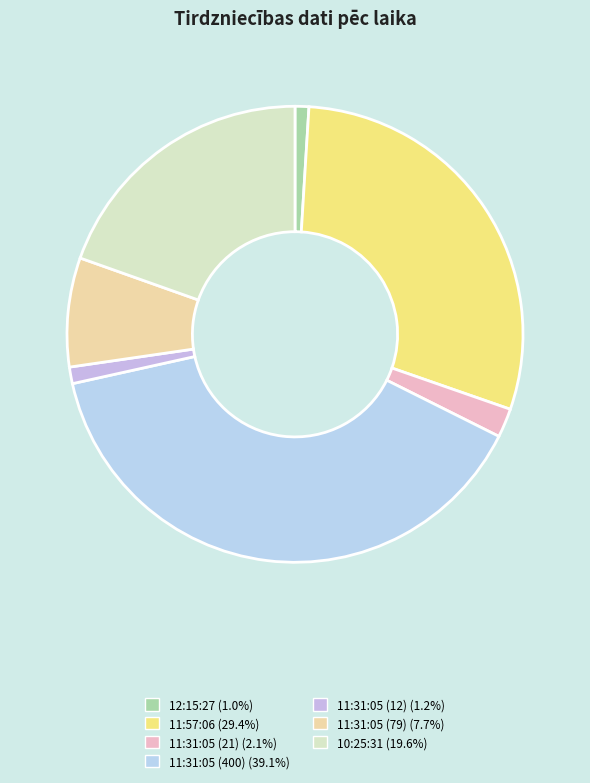

Count the number of slices in the pie.

7